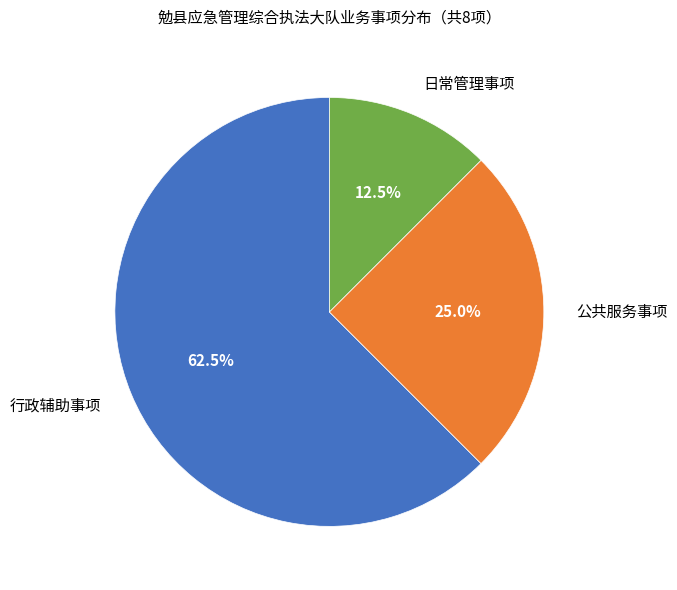

To the nearest percent, what is the combined percentage of 日常管理事项 and 公共服务事项?

38%